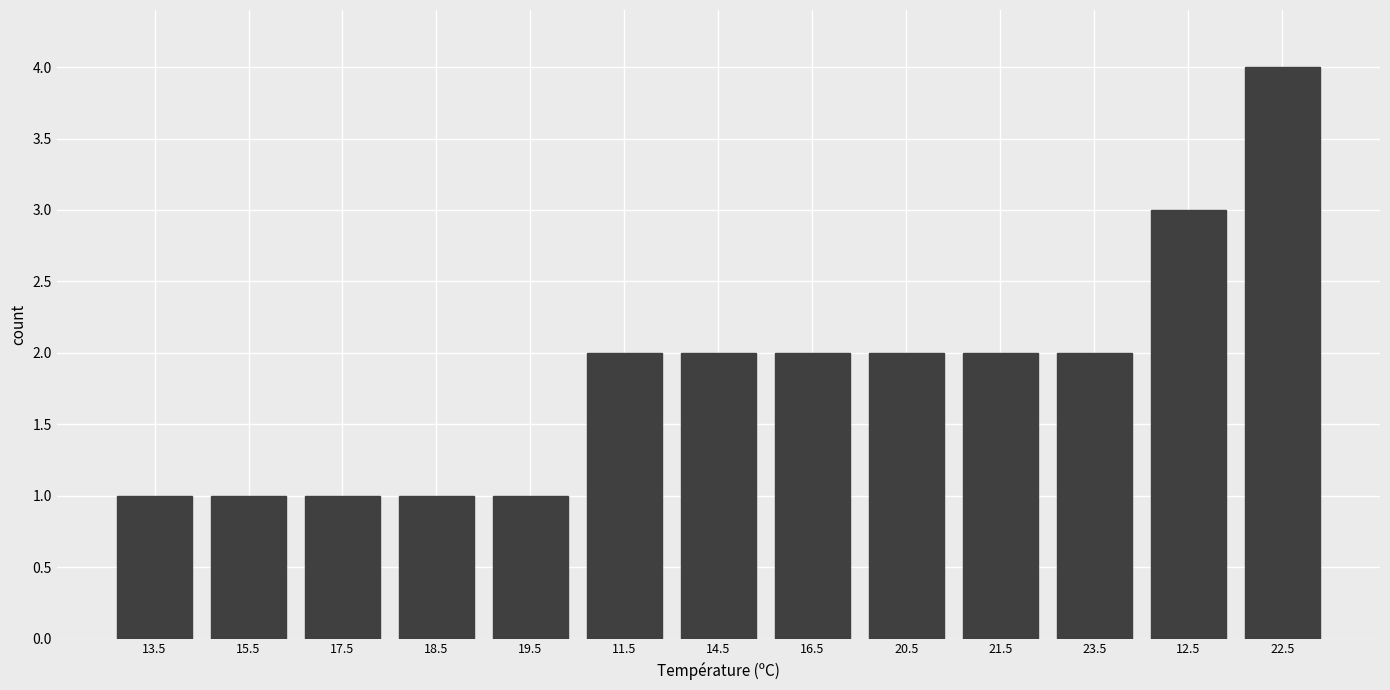

Reading right to left, list all the values displayed in this chart.

4	3	2	2	2	2	2	2	1	1	1	1	1